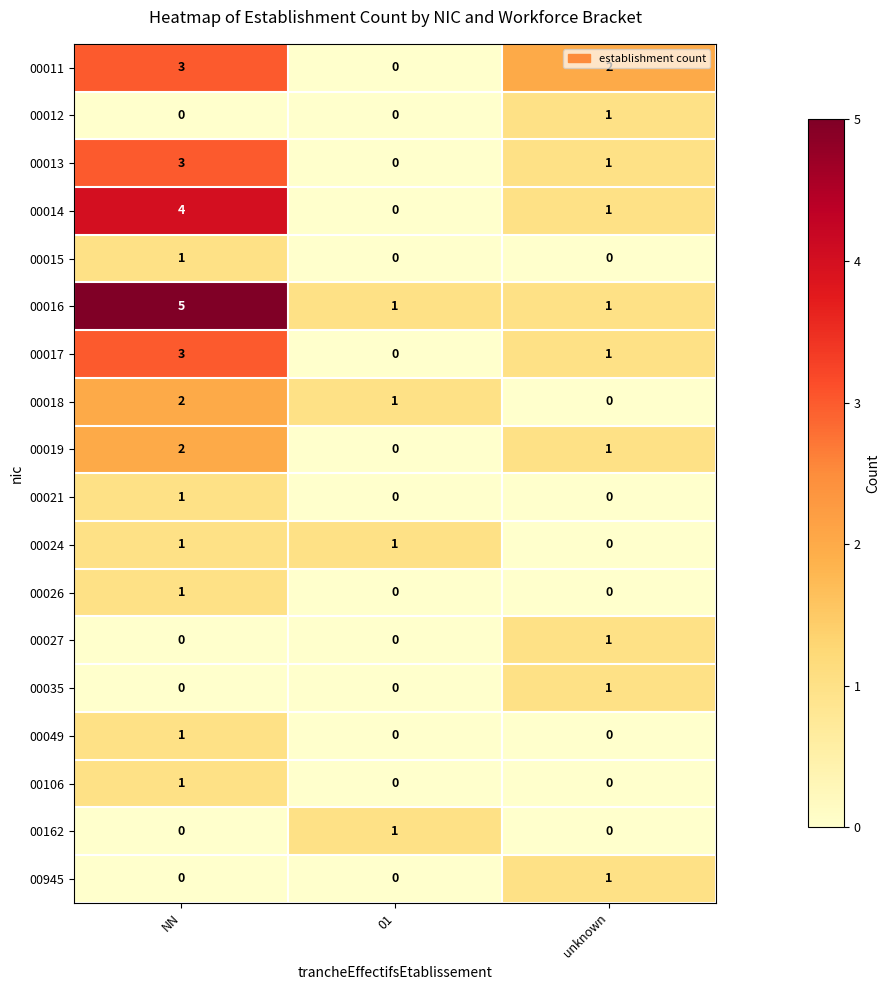

At which category is the sum across all series the highest?

NN